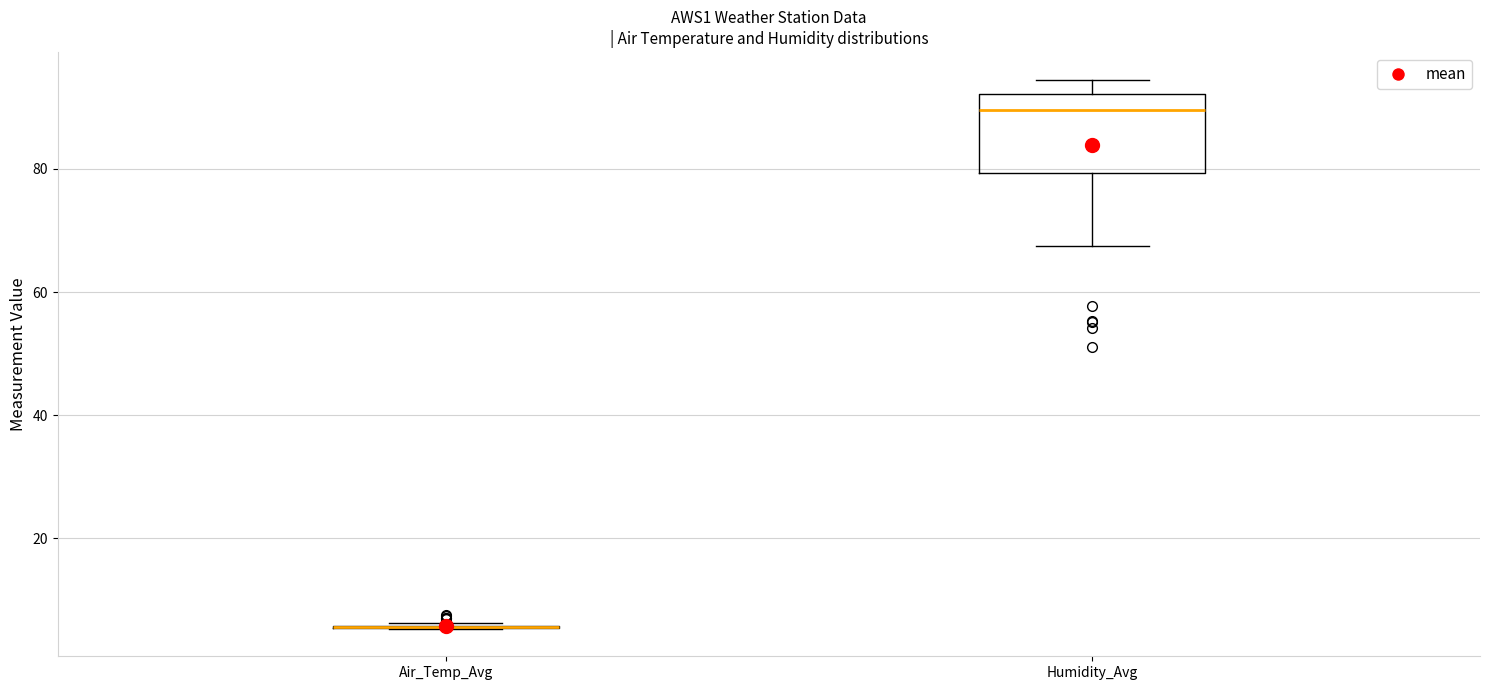

Comparing the boxes themselves (not the whiskers), which one is the tallest?

Humidity_Avg